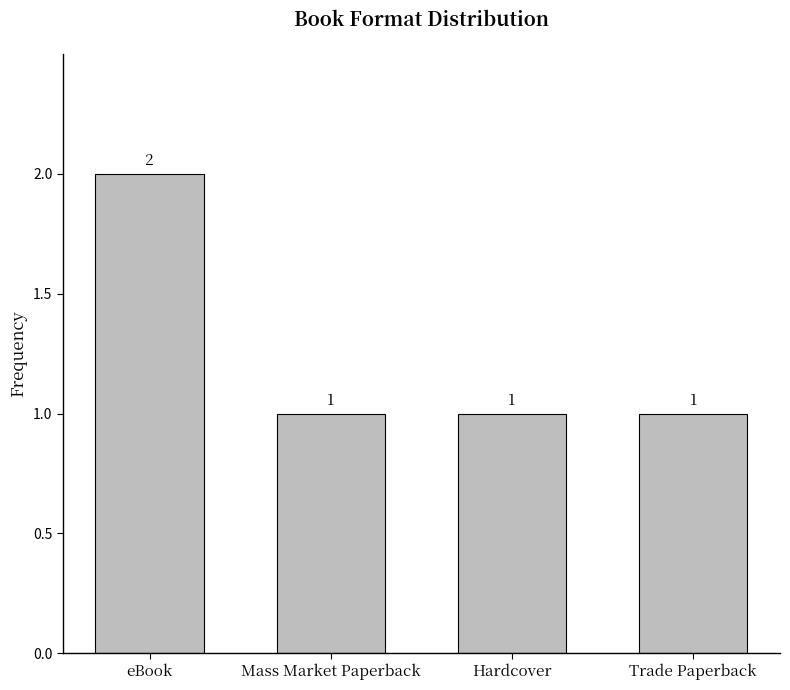

What position from the left is Mass Market Paperback?

2